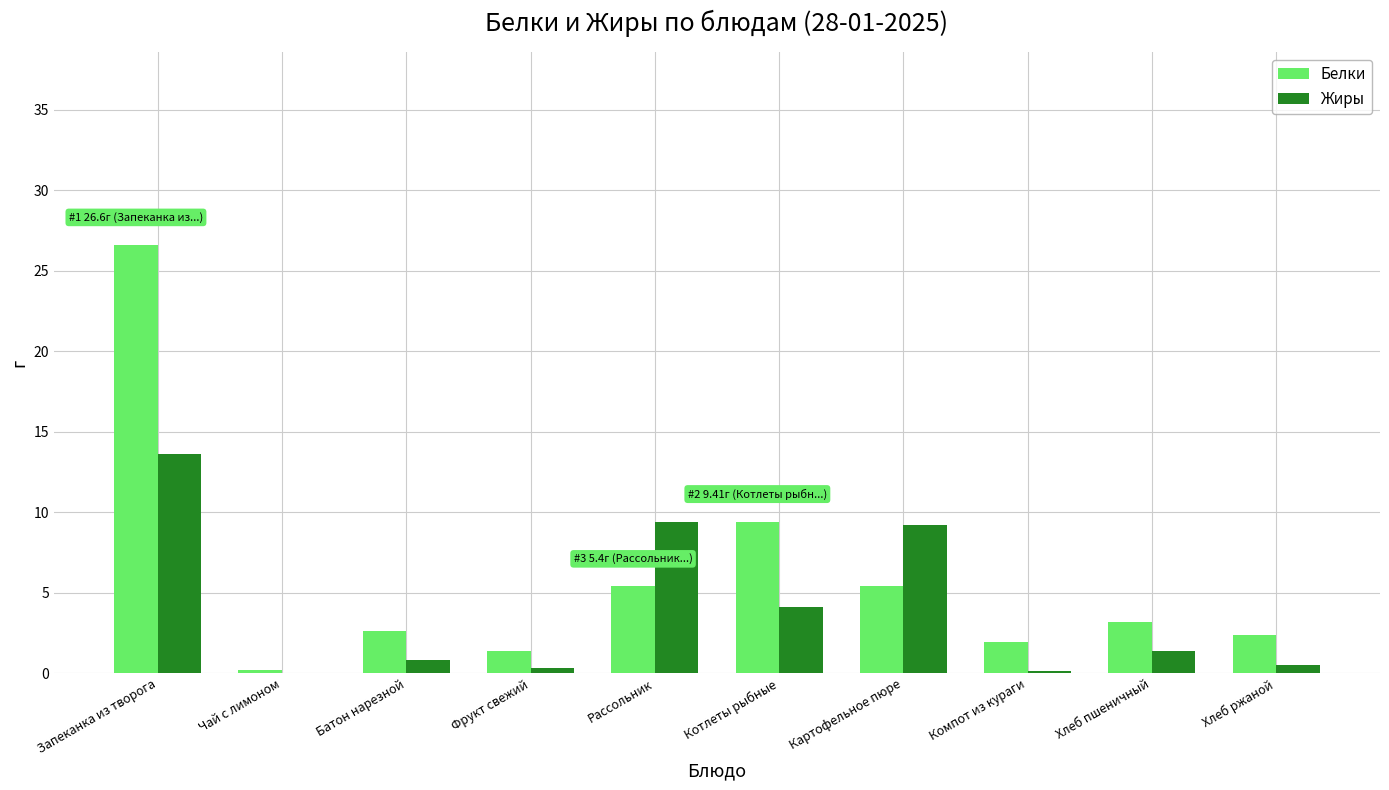

What is the maximum value shown in the chart?

26.6